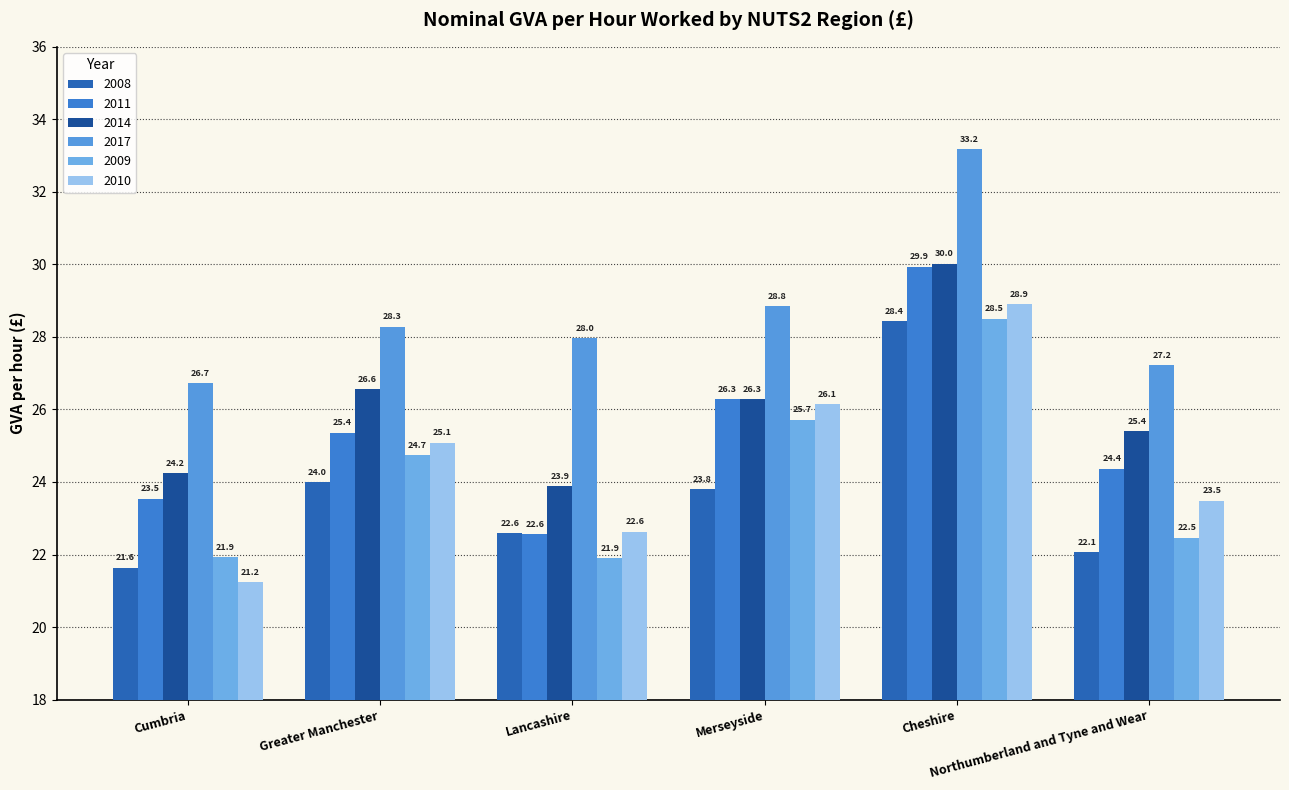

At which category is the sum across all series the highest?

Cheshire